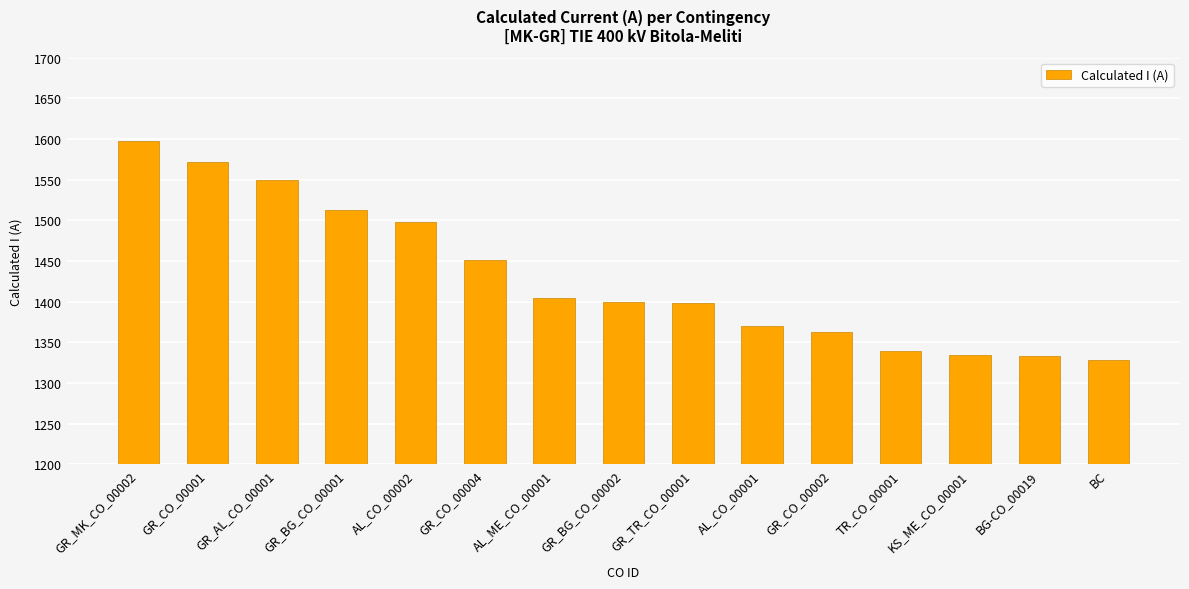

Which category has the highest value across all series?

GR_MK_CO_00002